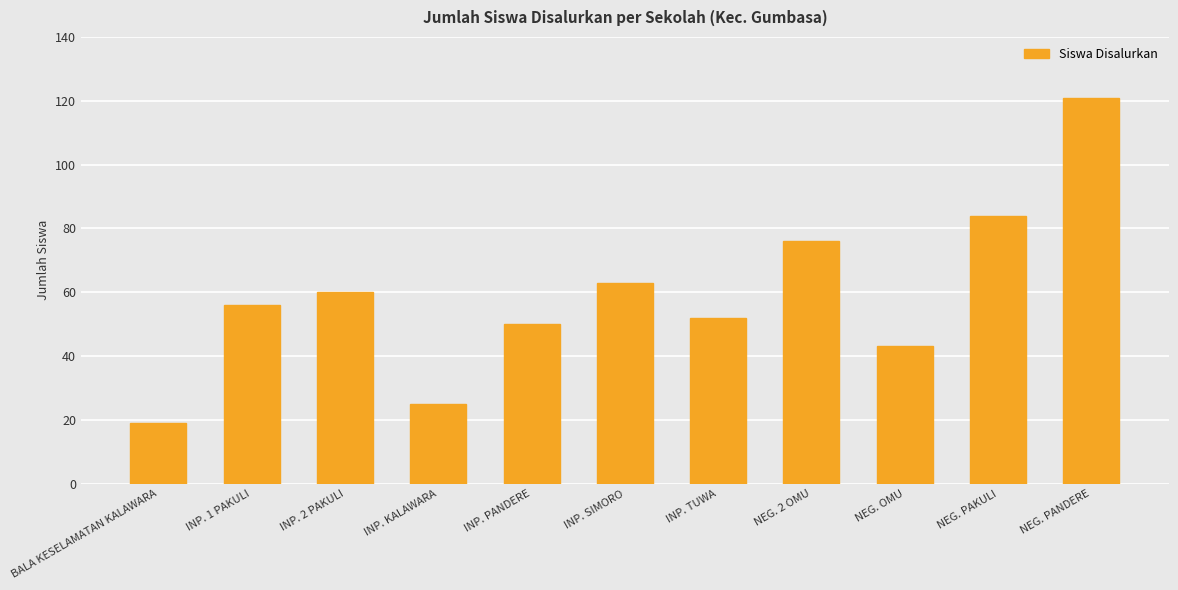

What is the label of the 2nd bar from the left?

INP. 1 PAKULI